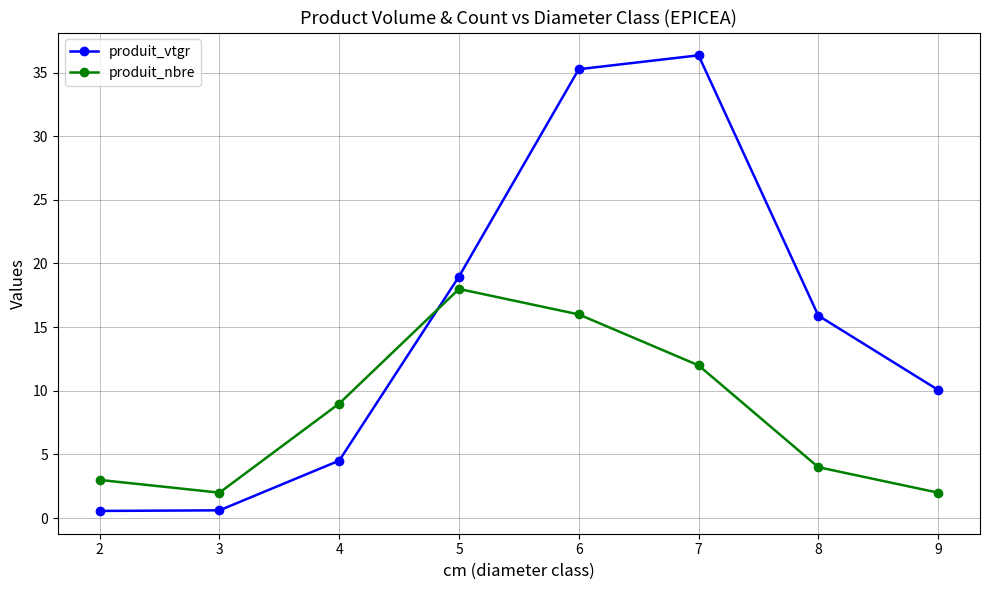

Read the produit_nbre value at 3.

2.0